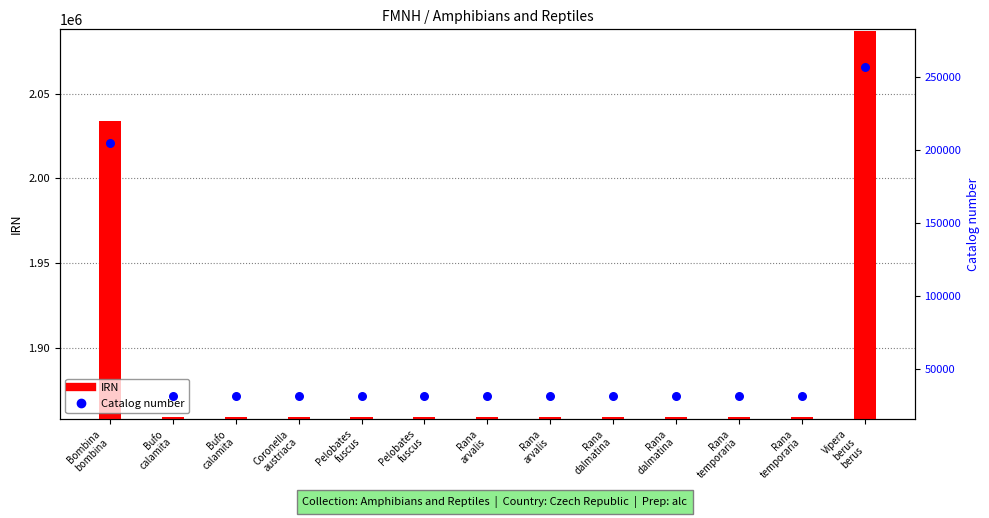

Which series reaches the maximum Y coordinate?

IRN